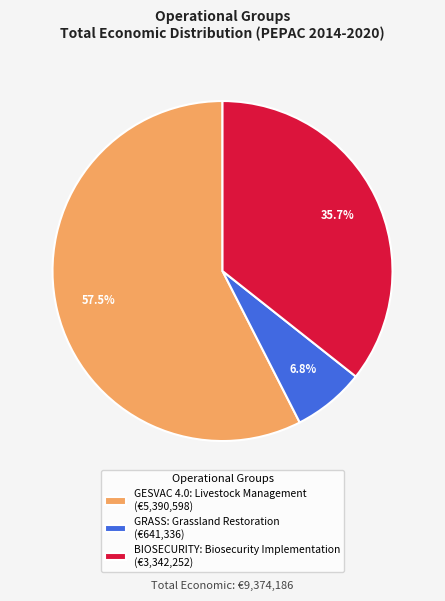

How much of the chart is everything except GRASS: Grassland Restoration?

93.2%